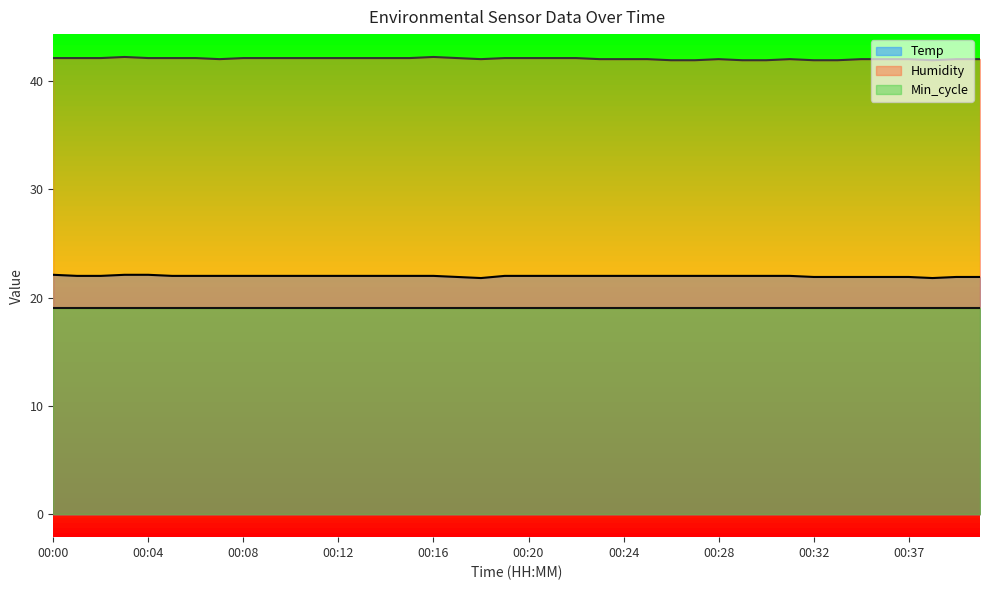

What is the smallest value displayed?

19.0